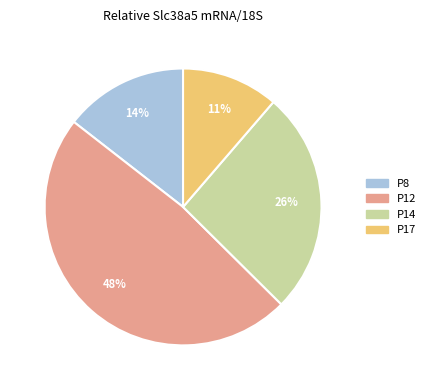

To the nearest percent, what portion does P8 represent?

14%